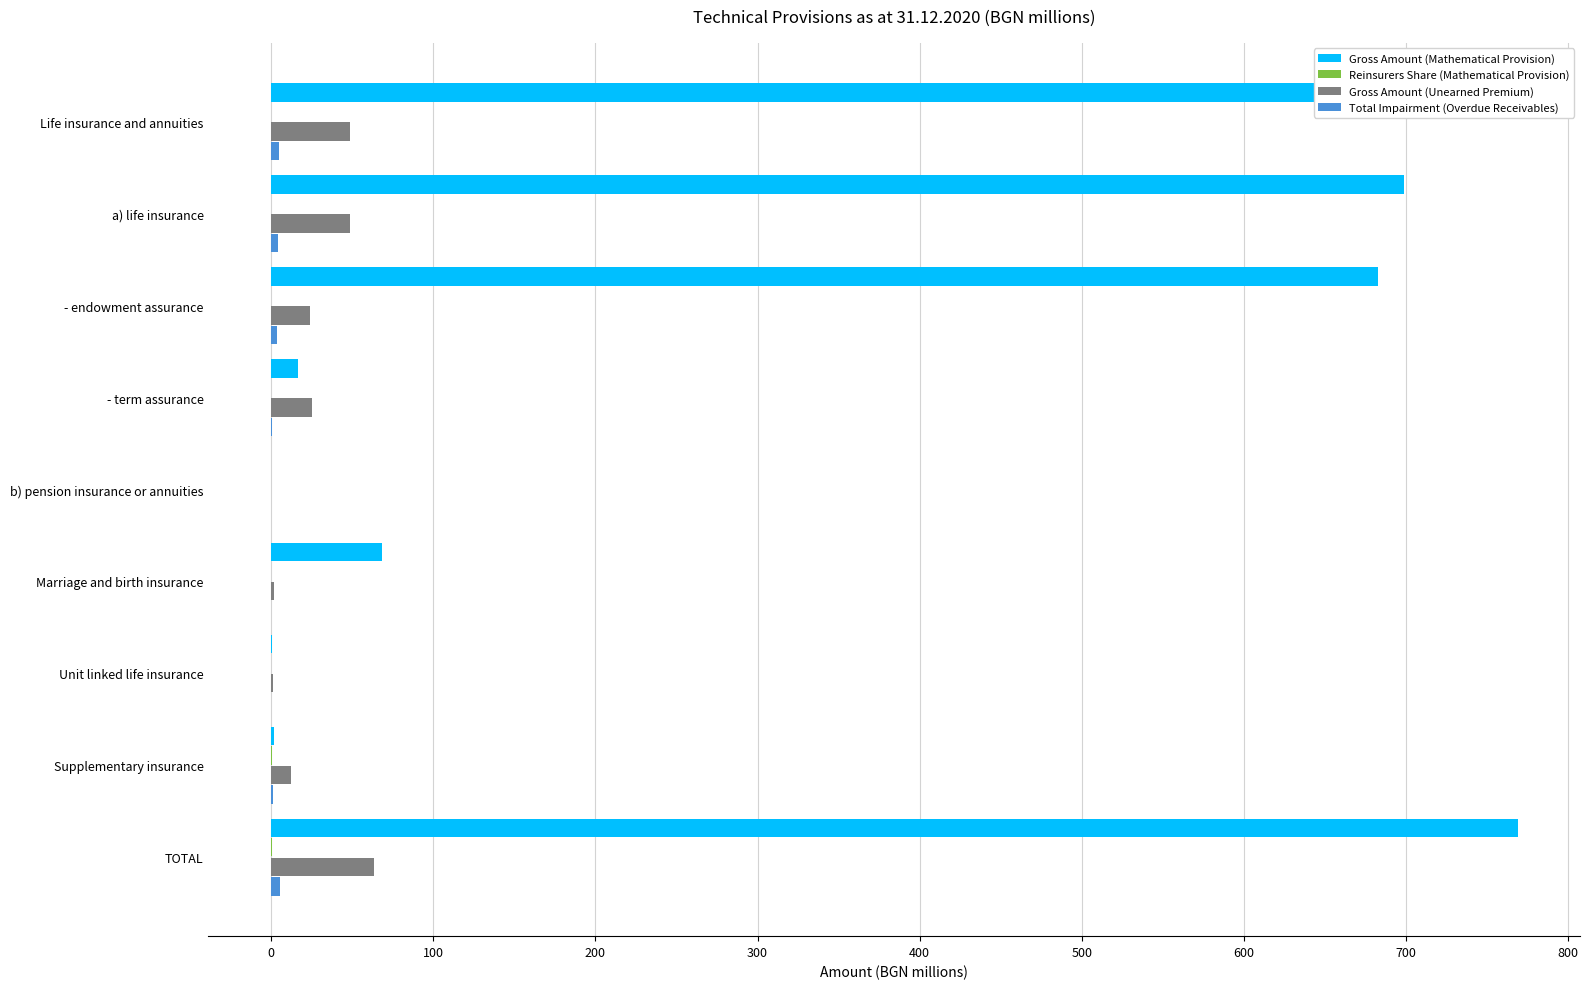

The value of Gross Amount (Unearned Premium) at - term assurance is 24.9. True or false?

True